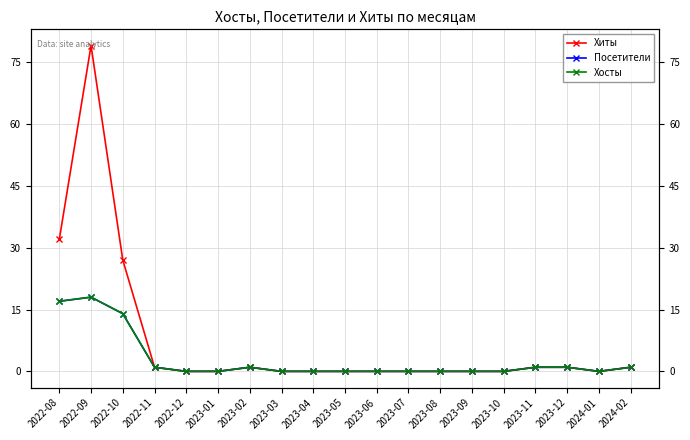

How many interior local peaks does the Посетители series have?

2